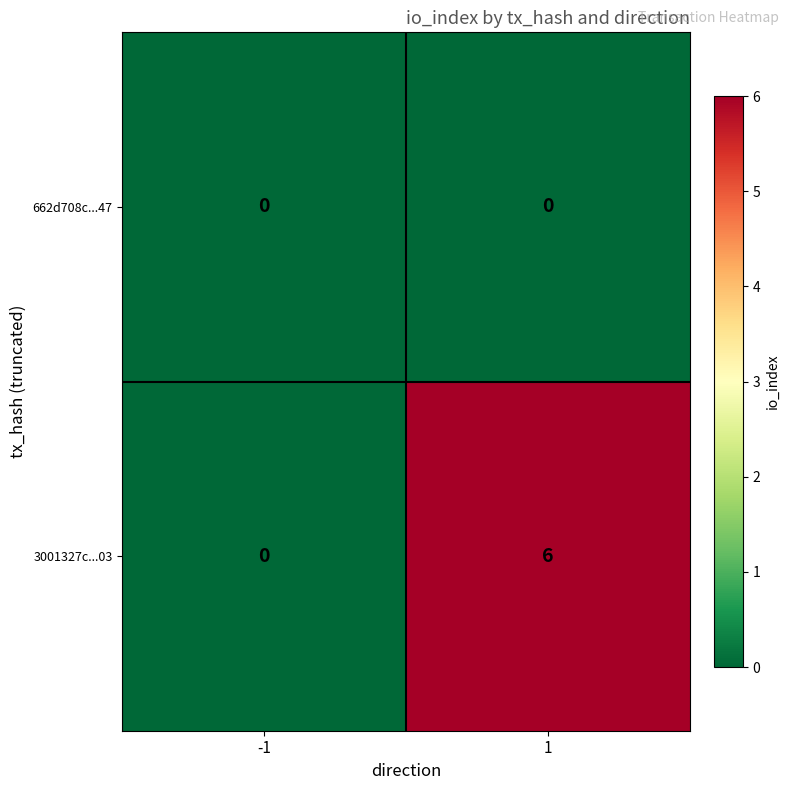

What is the total value across all series at 1?

6